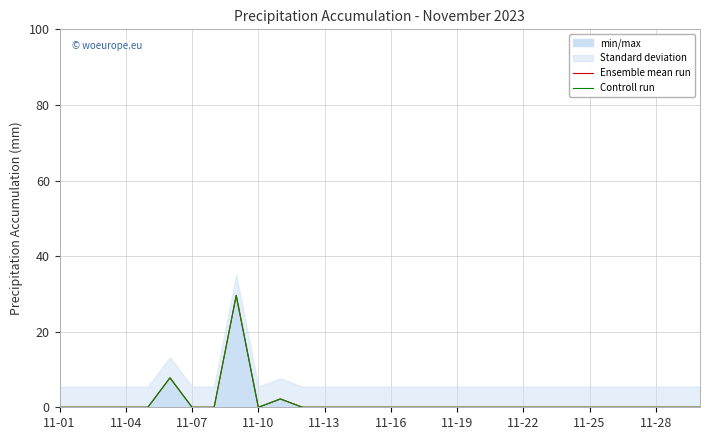

The value of Ensemble mean run at 14 is 0.0. True or false?

True